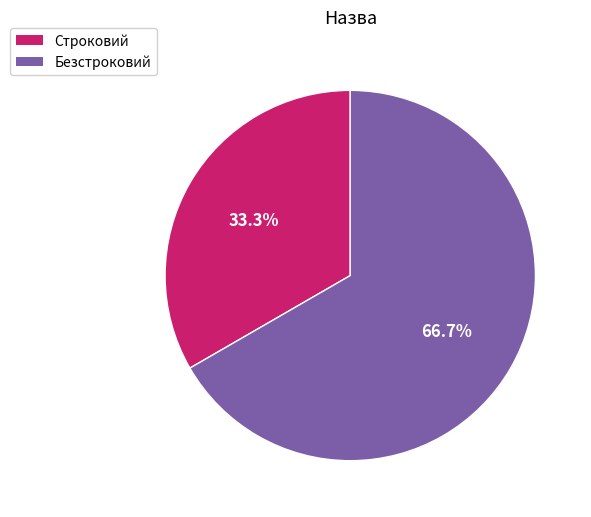

To the nearest percent, what portion does Строковий represent?

33%